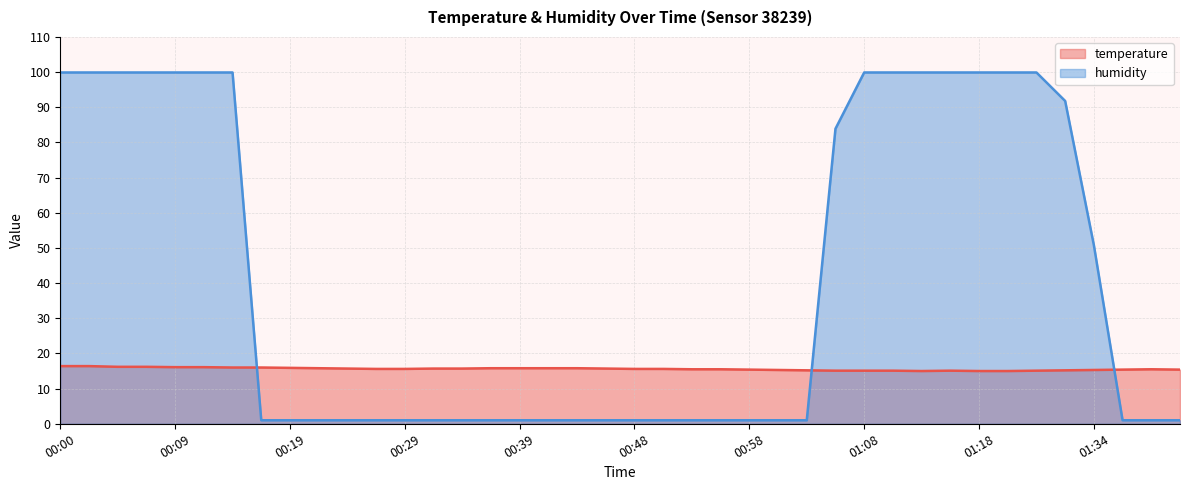

What is the minimum value for temperature?

15.0